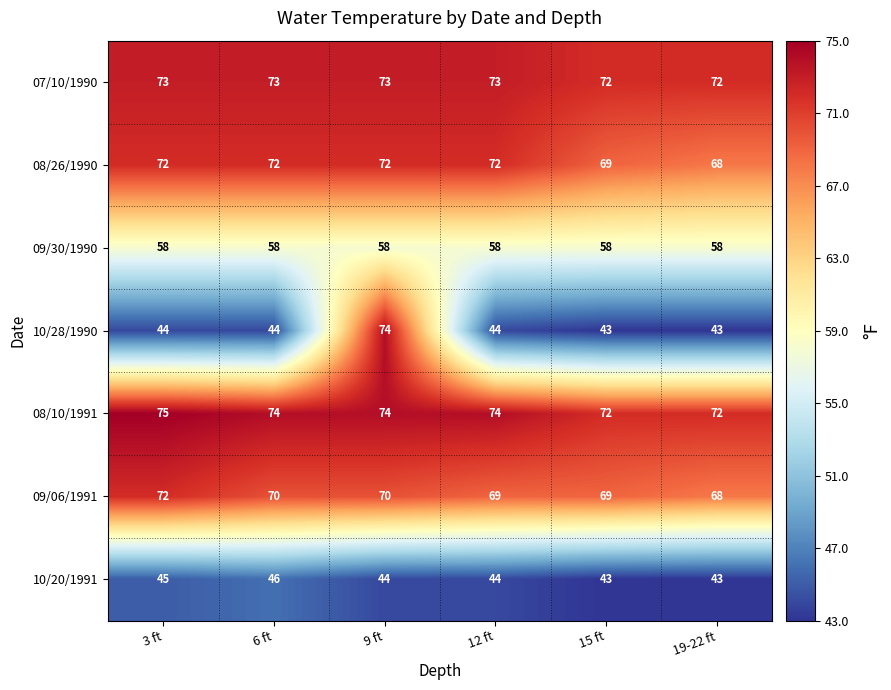

What is the difference between the second highest and minimum values in the 08/26/1990 series?

4